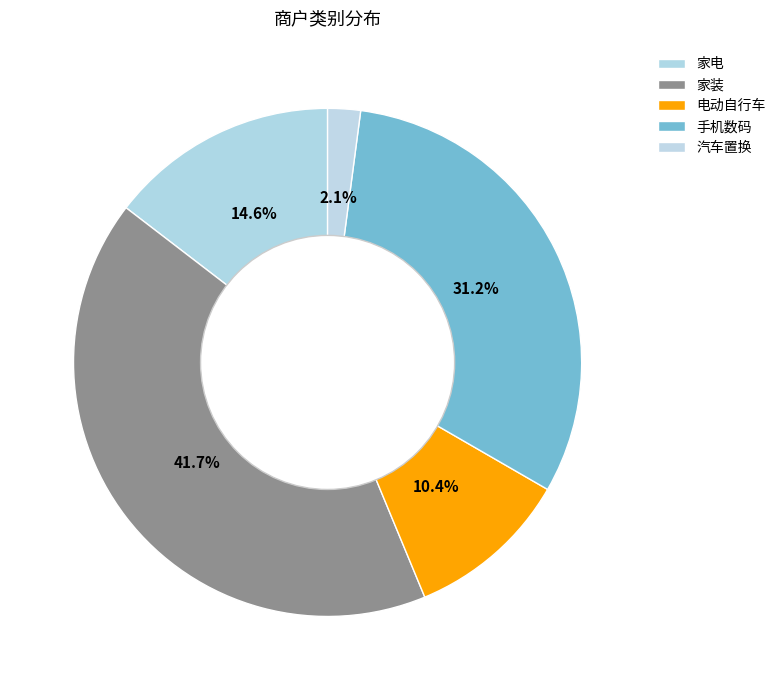

Does 家装 represent more than half of the total?

No